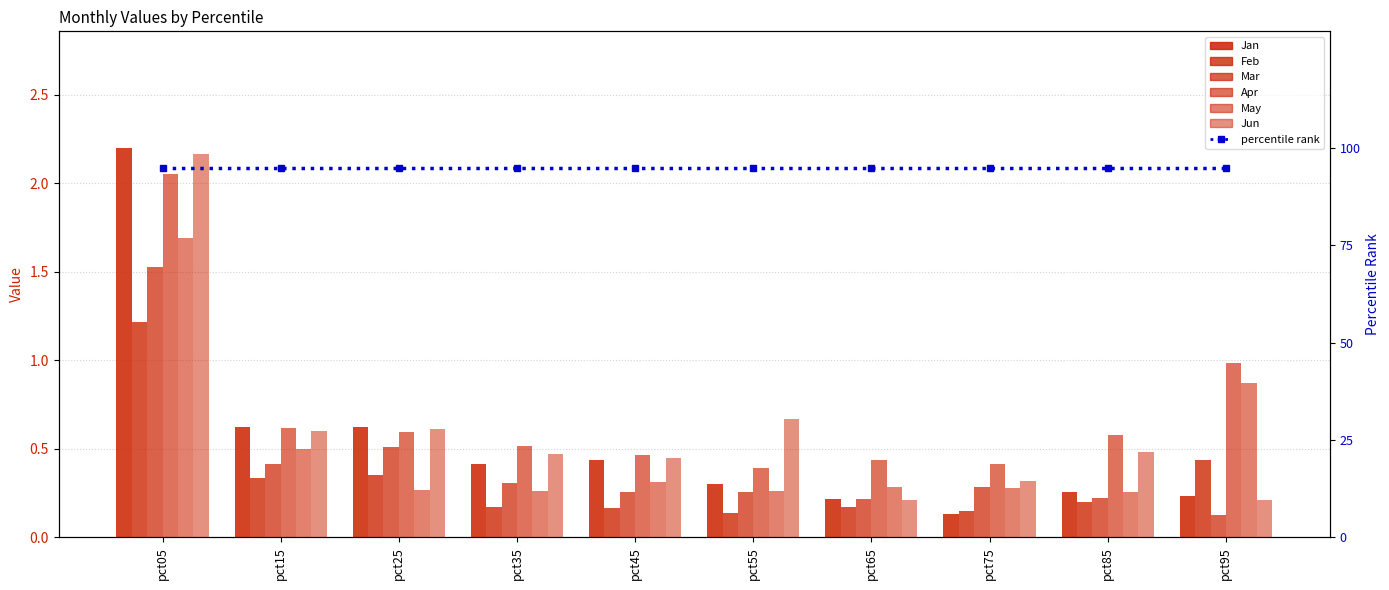

Rank the series by their maximum value, from lowest to highest.

Feb, Mar, May, Apr, Jun, Jan